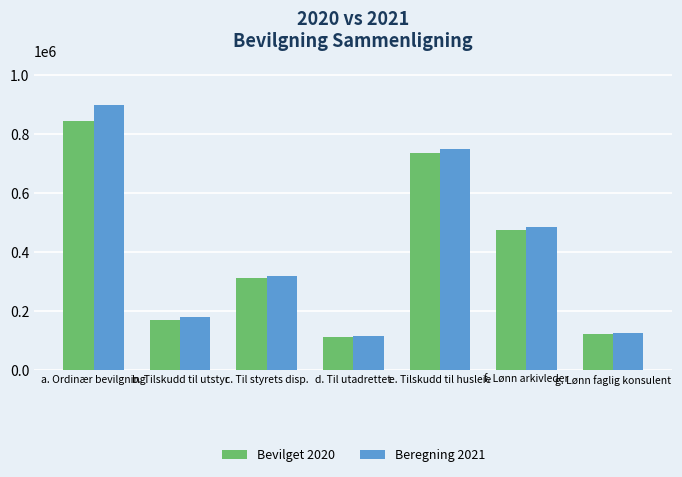

What is the difference between the highest and lowest values at a. Ordinær bevilgning?

54842